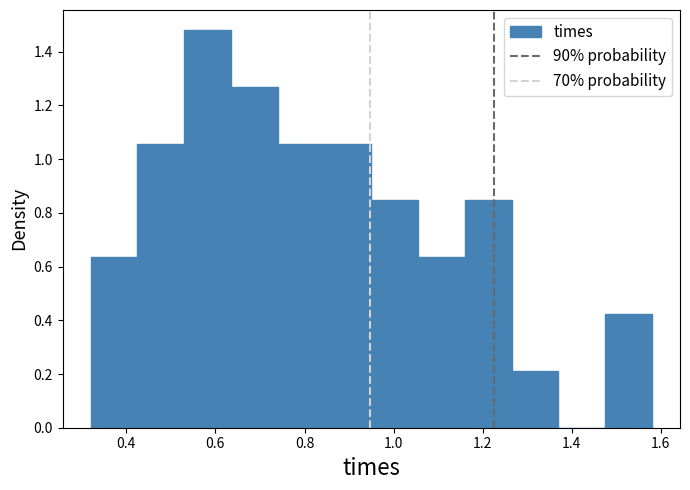

Over which range of the x-axis is the bar tallest?

0.530 to 0.635